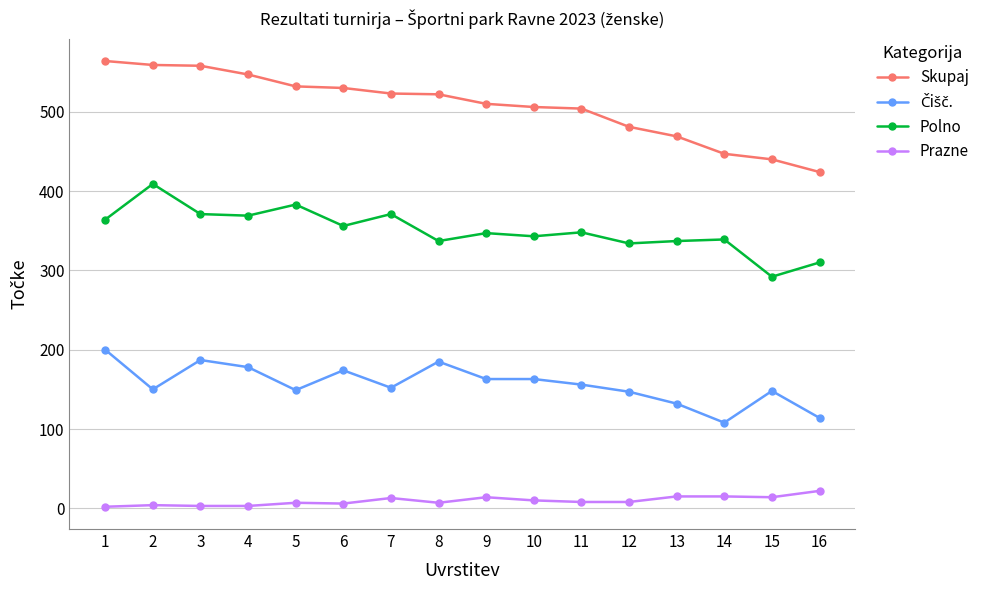

The Prazne series shows 15 at 14. True or false?

True